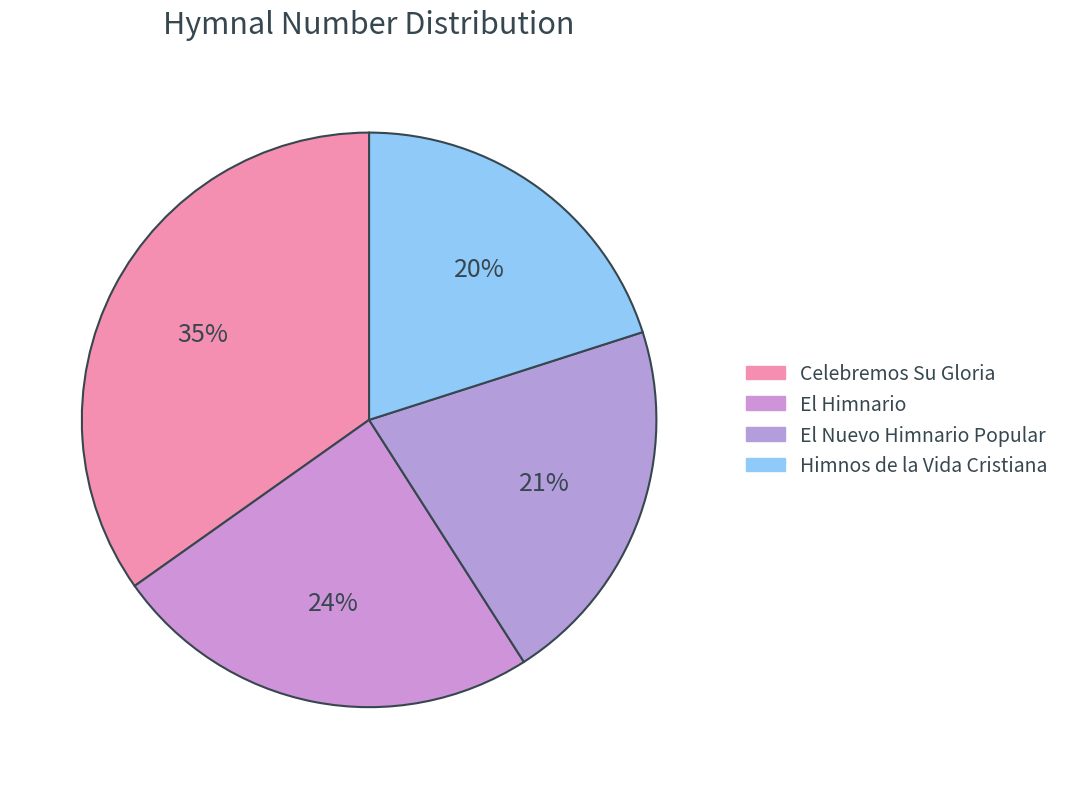

How many segments does this pie chart have?

4